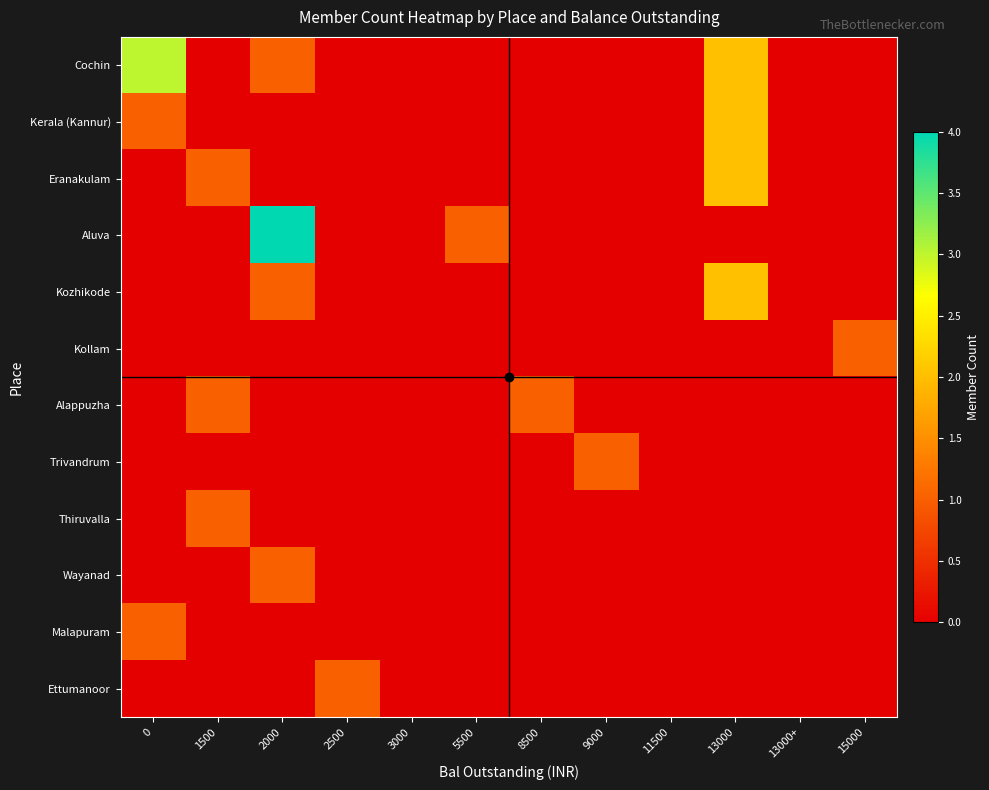

Reading left to right, transcribe all the data shown in this chart.

Cochin: 0=3	1500=0	2000=1	2500=0	3000=0	5500=0	8500=0	9000=0	11500=0	13000=2	13000+=0	15000=0
Kerala (Kannur): 0=1	1500=0	2000=0	2500=0	3000=0	5500=0	8500=0	9000=0	11500=0	13000=2	13000+=0	15000=0
Eranakulam: 0=0	1500=1	2000=0	2500=0	3000=0	5500=0	8500=0	9000=0	11500=0	13000=2	13000+=0	15000=0
Aluva: 0=0	1500=0	2000=4	2500=0	3000=0	5500=1	8500=0	9000=0	11500=0	13000=0	13000+=0	15000=0
Kozhikode: 0=0	1500=0	2000=1	2500=0	3000=0	5500=0	8500=0	9000=0	11500=0	13000=2	13000+=0	15000=0
Kollam: 0=0	1500=0	2000=0	2500=0	3000=0	5500=0	8500=0	9000=0	11500=0	13000=0	13000+=0	15000=1
Alappuzha: 0=0	1500=1	2000=0	2500=0	3000=0	5500=0	8500=1	9000=0	11500=0	13000=0	13000+=0	15000=0
Trivandrum: 0=0	1500=0	2000=0	2500=0	3000=0	5500=0	8500=0	9000=1	11500=0	13000=0	13000+=0	15000=0
Thiruvalla: 0=0	1500=1	2000=0	2500=0	3000=0	5500=0	8500=0	9000=0	11500=0	13000=0	13000+=0	15000=0
Wayanad: 0=0	1500=0	2000=1	2500=0	3000=0	5500=0	8500=0	9000=0	11500=0	13000=0	13000+=0	15000=0
Malapuram: 0=1	1500=0	2000=0	2500=0	3000=0	5500=0	8500=0	9000=0	11500=0	13000=0	13000+=0	15000=0
Ettumanoor: 0=0	1500=0	2000=0	2500=1	3000=0	5500=0	8500=0	9000=0	11500=0	13000=0	13000+=0	15000=0